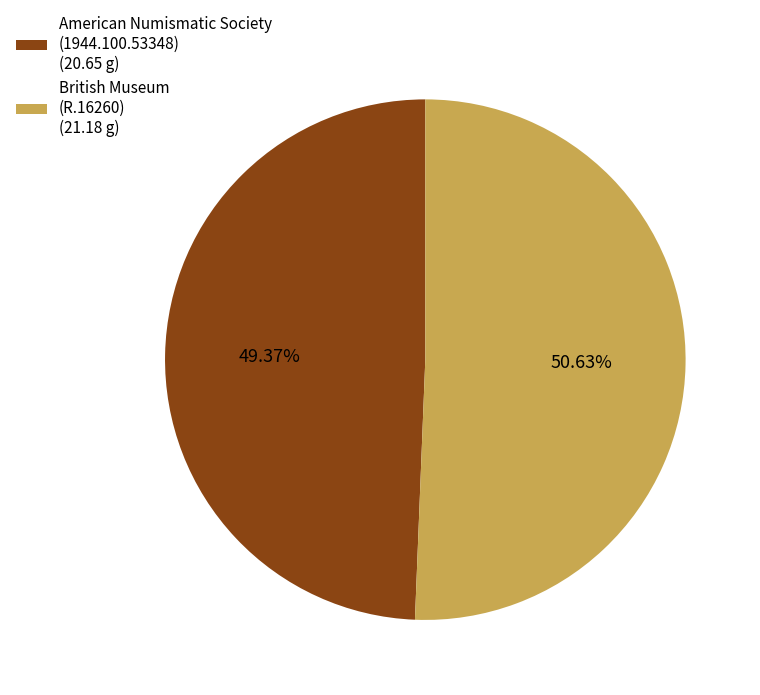

Does any single category account for the majority?

Yes